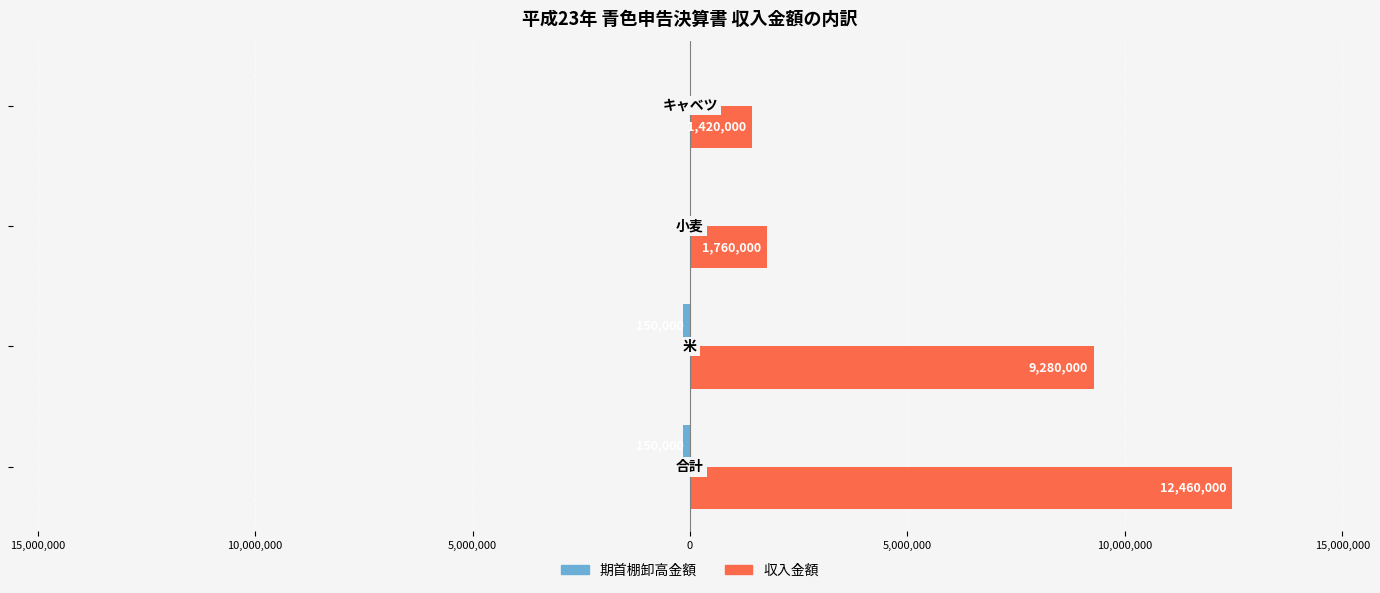

Which series has the widest spread of values?

収入金額